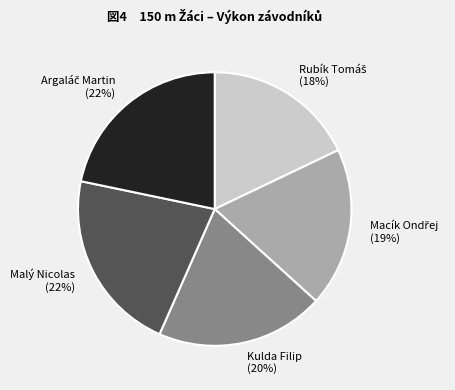

Count the number of slices in the pie.

5